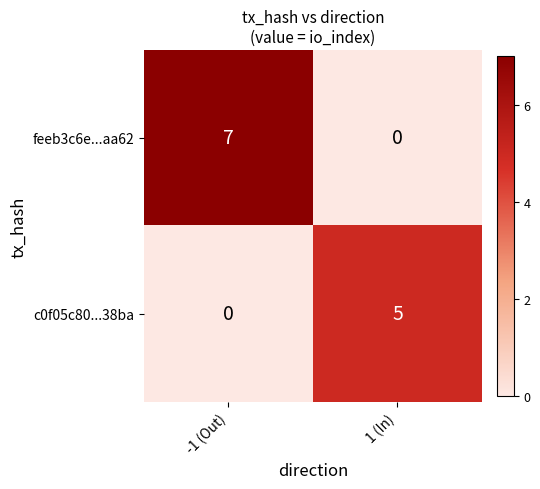

Reading left to right, transcribe all the data shown in this chart.

feeb3c6e...aa62: -1 (Out)=7	1 (In)=0
c0f05c80...38ba: -1 (Out)=0	1 (In)=5